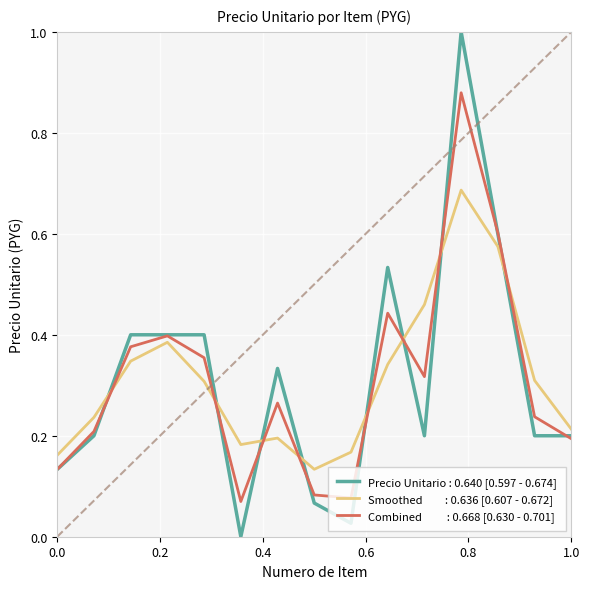

What is the maximum value shown in the chart?

1.0